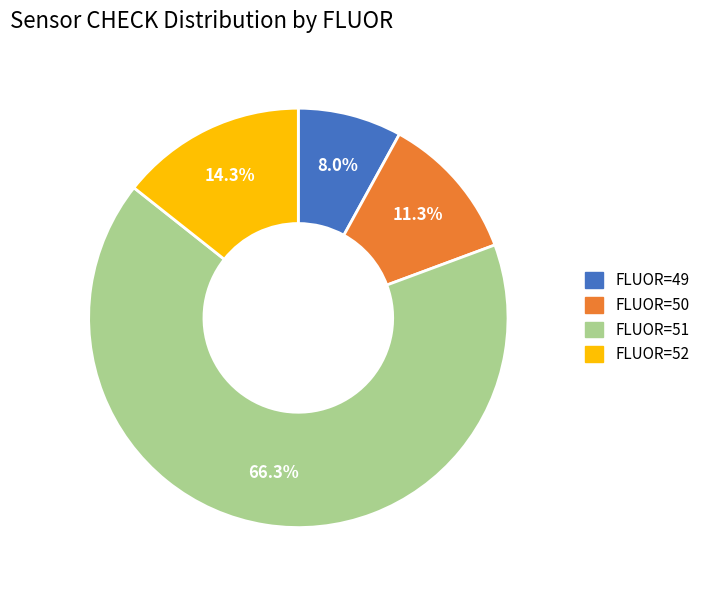

To the nearest percent, what is the average slice percentage?

25%